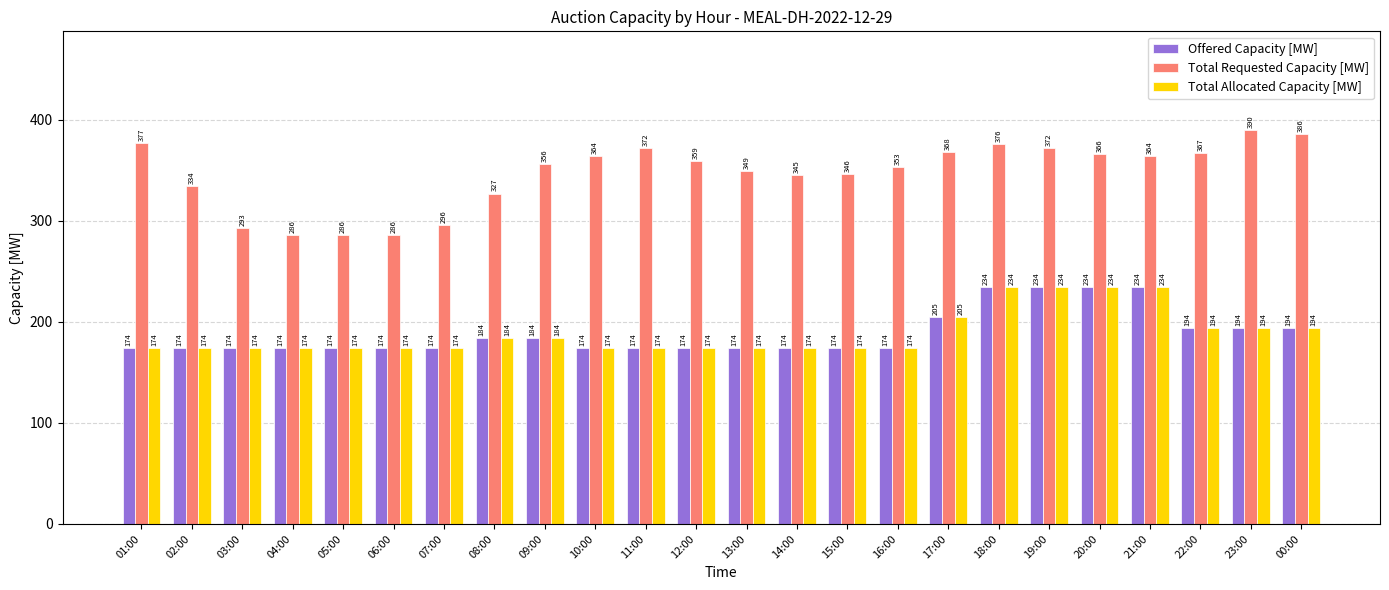

What is the sum of all Total Allocated Capacity [MW] values?

4527